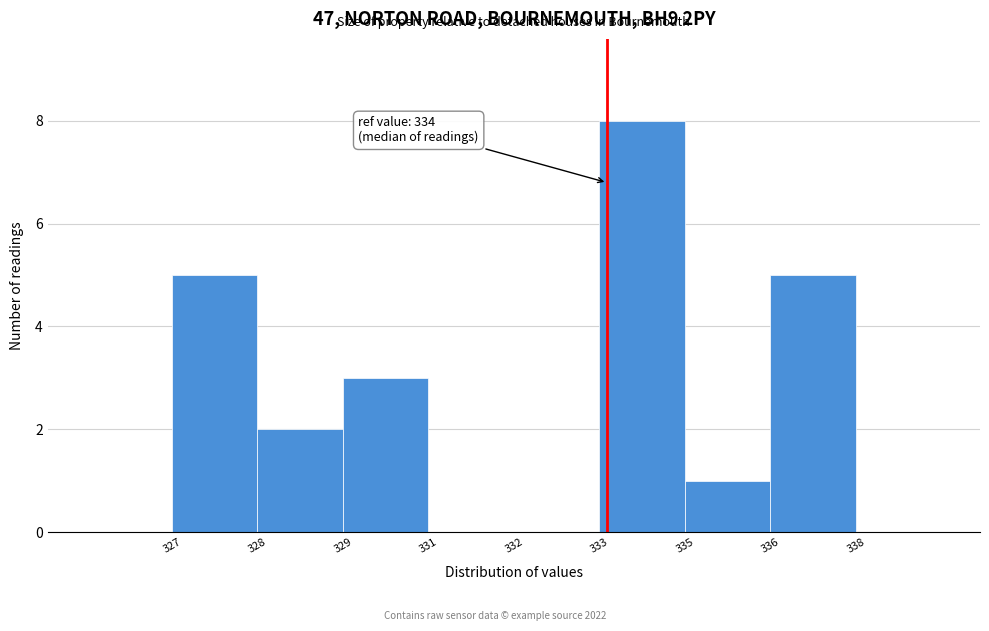

Reading left to right, what are all the values shown in this chart?

327=5	328=2	329=3	331=0	332=0	333=8	335=1	336=5